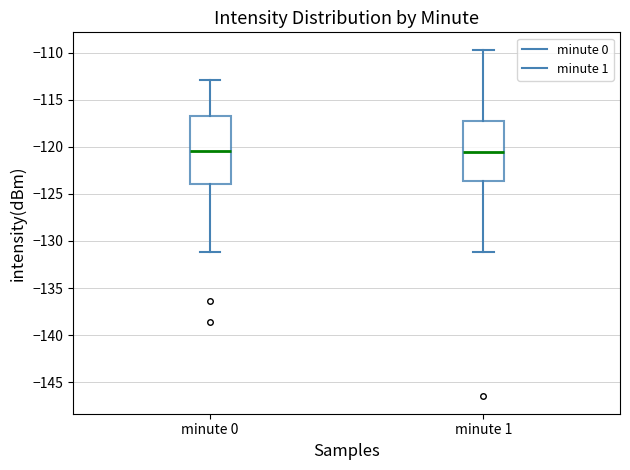

Reading left to right, transcribe this box plot: for each box, give where its median line is, the range the box spans, and where its two whiskers end, as read against the y-axis. The values are not printed on the chart, so give them approximately, as read against the axis.

minute 0: median -120.5, box -124.0 to -116.5, whiskers -131.0 to -113.0
minute 1: median -120.5, box -123.5 to -117.0, whiskers -131.0 to -109.5